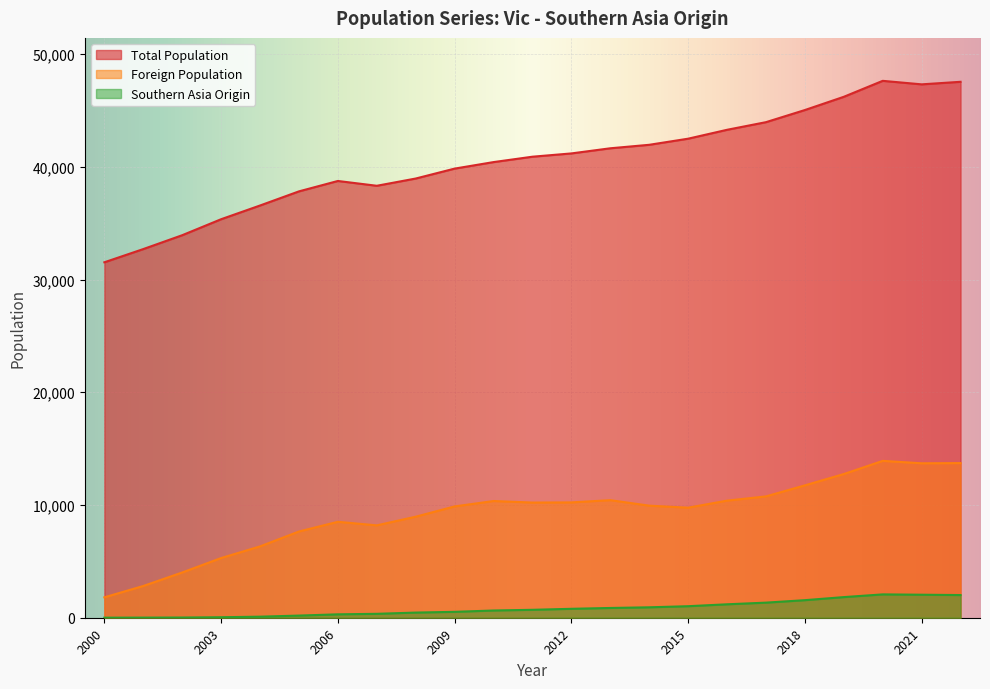

What is the total value across all series at 2009?

50242